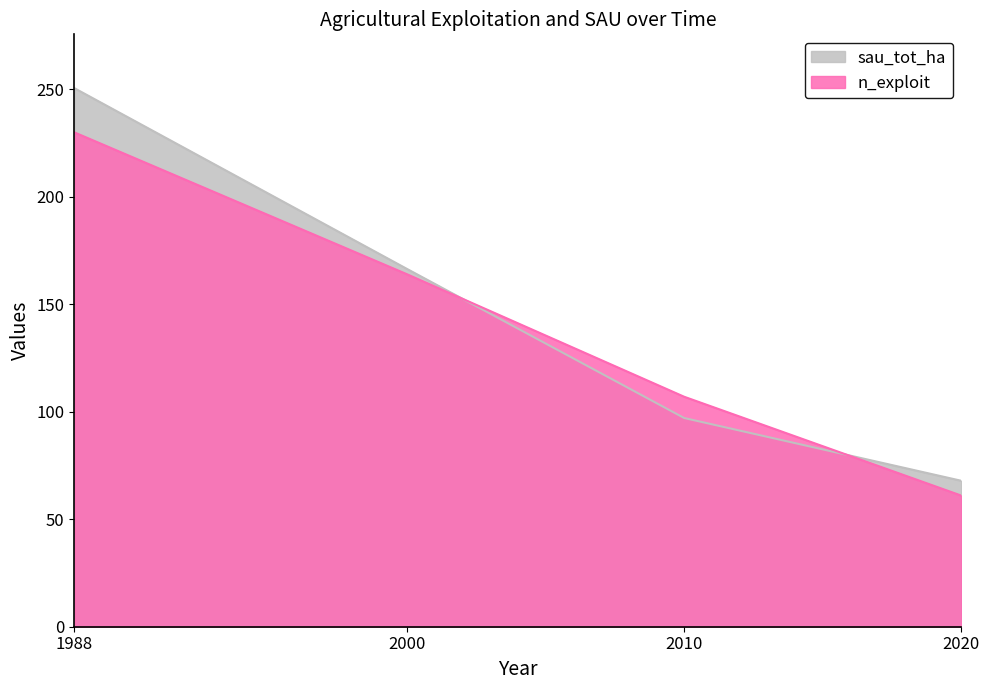

At 1988, list the series in order from largest to smallest.

sau_tot_ha, n_exploit